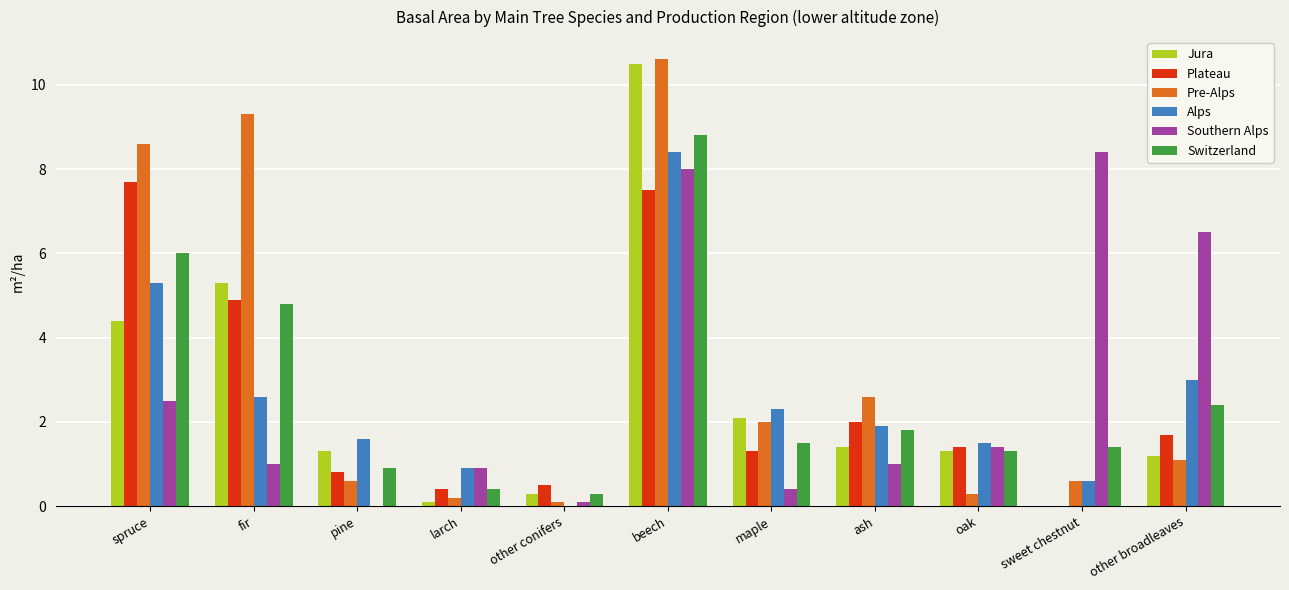

Is it true that Plateau equals 12.4 at beech?

False